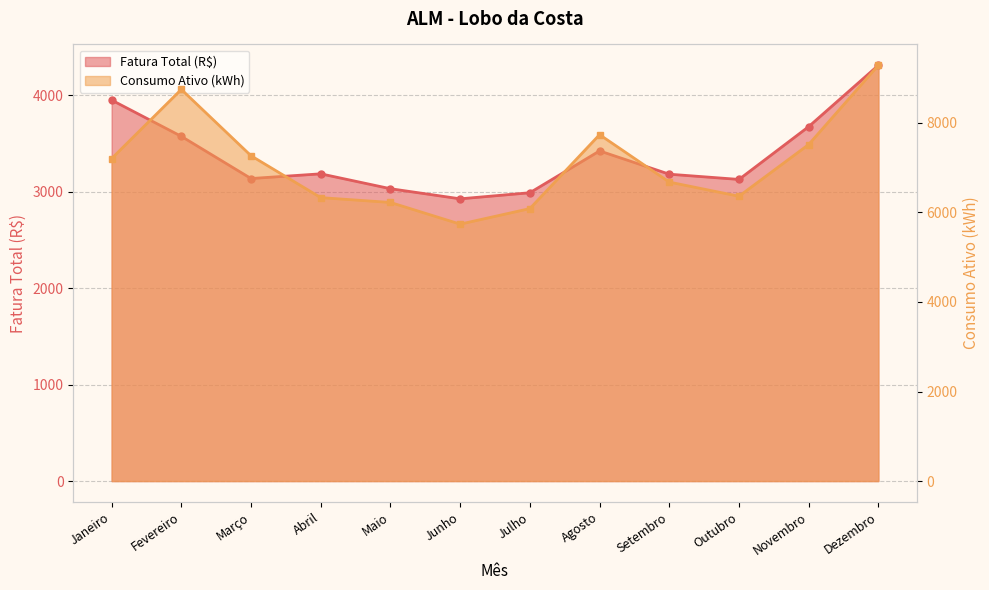

Where does the Fatura Total (R$) series first go above 3184?

Janeiro